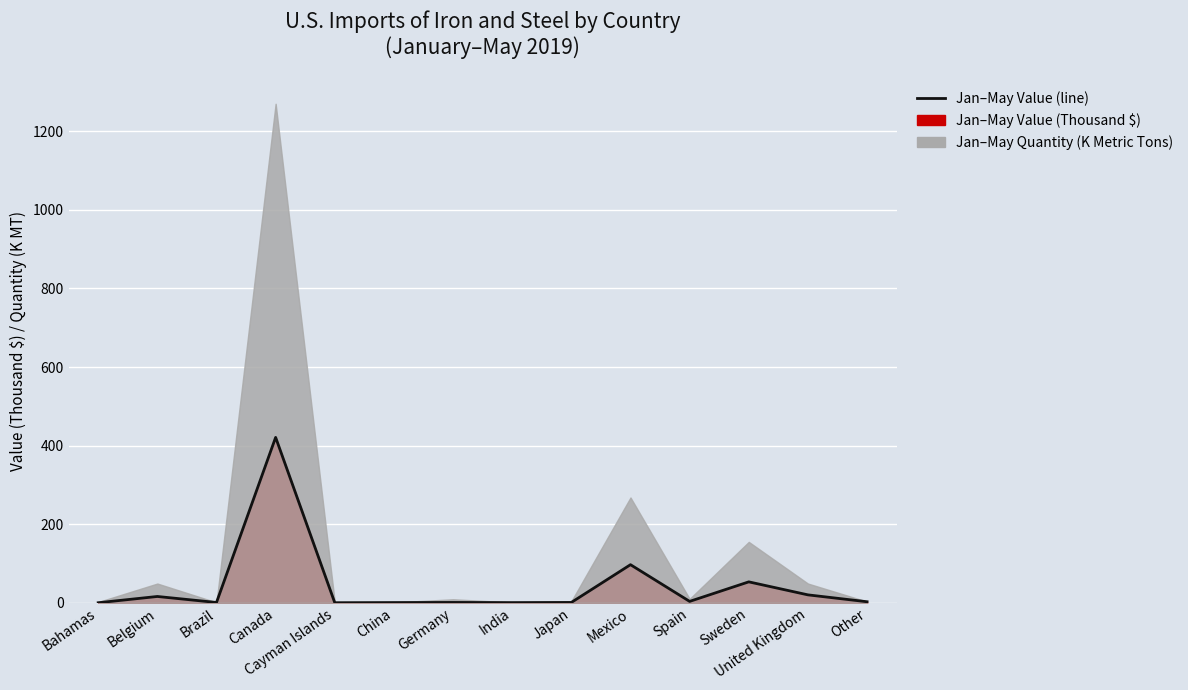

Rank the categories by value from highest to lowest.

Canada, Mexico, Sweden, United Kingdom, Belgium, Spain, Other, Japan, Germany, Brazil, China, India, Cayman Islands, Bahamas